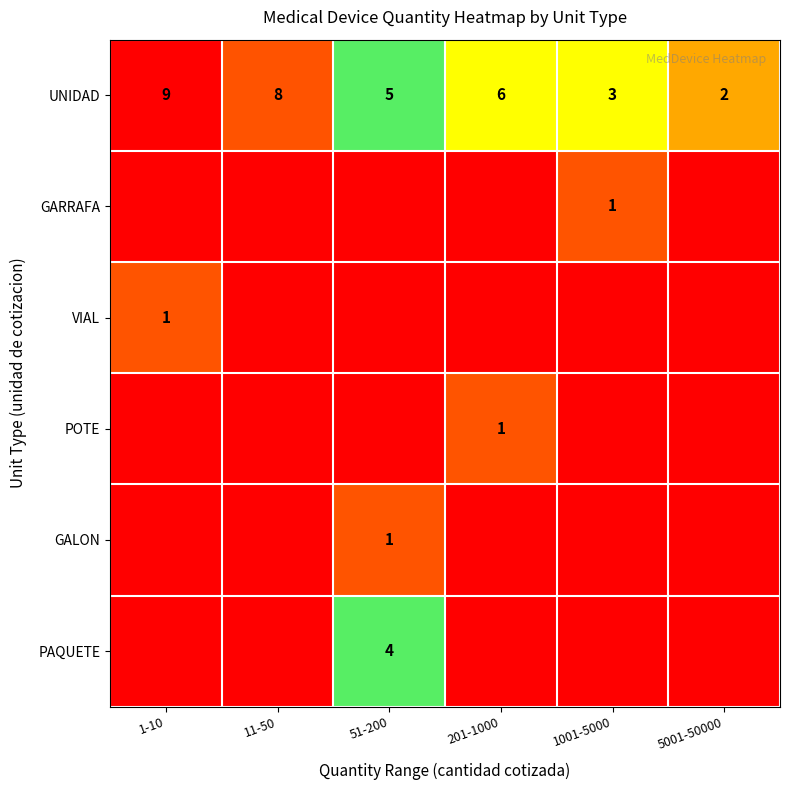

The GALON series shows 2 at 51-200. True or false?

False